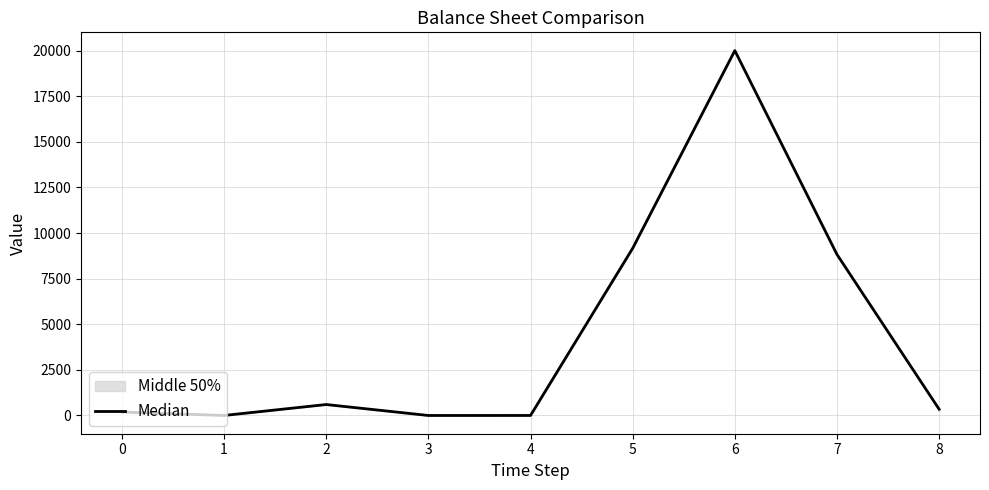

Which category has the highest value across all series?

6